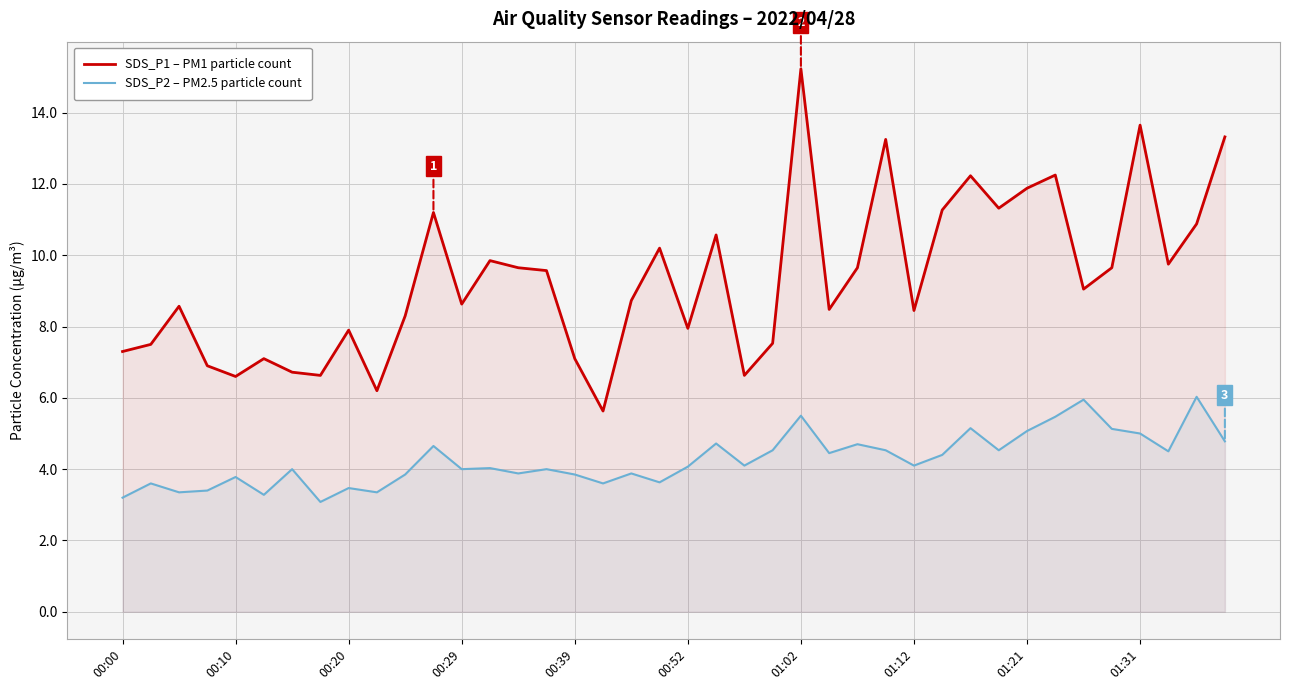

What is the smallest value displayed?

3.1